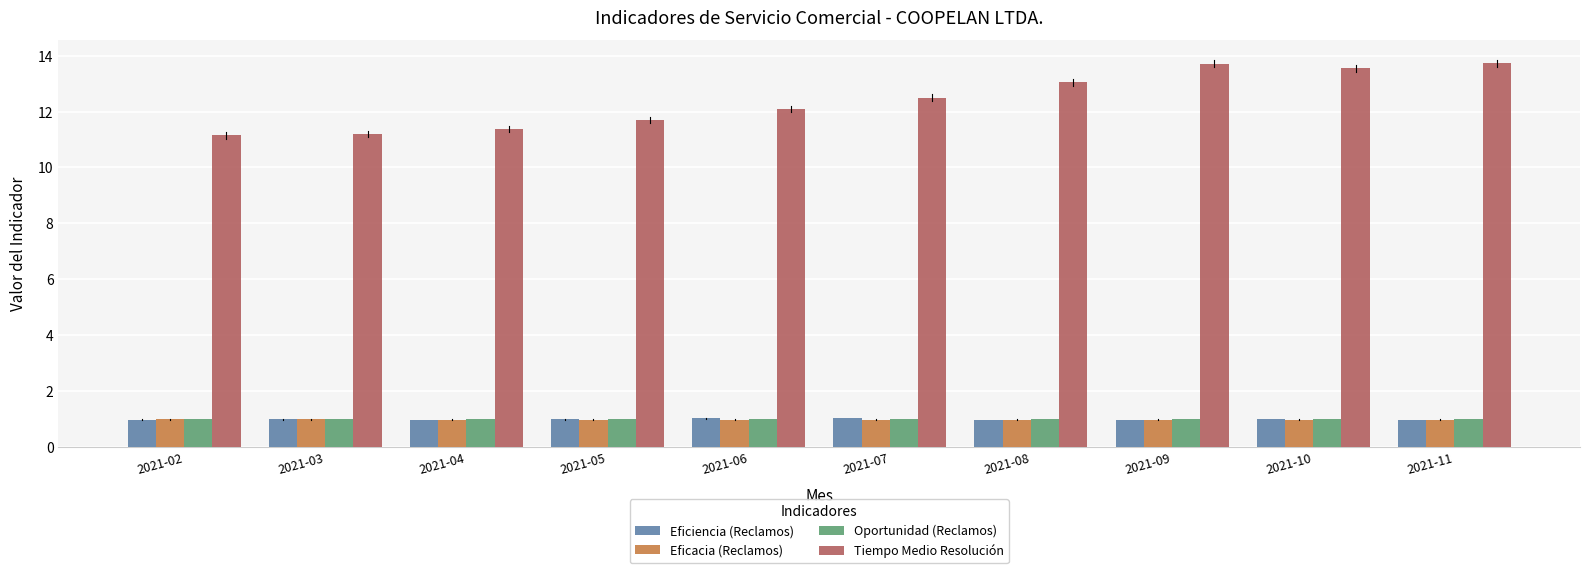

What is the maximum value for Eficacia (Reclamos)?

1.0